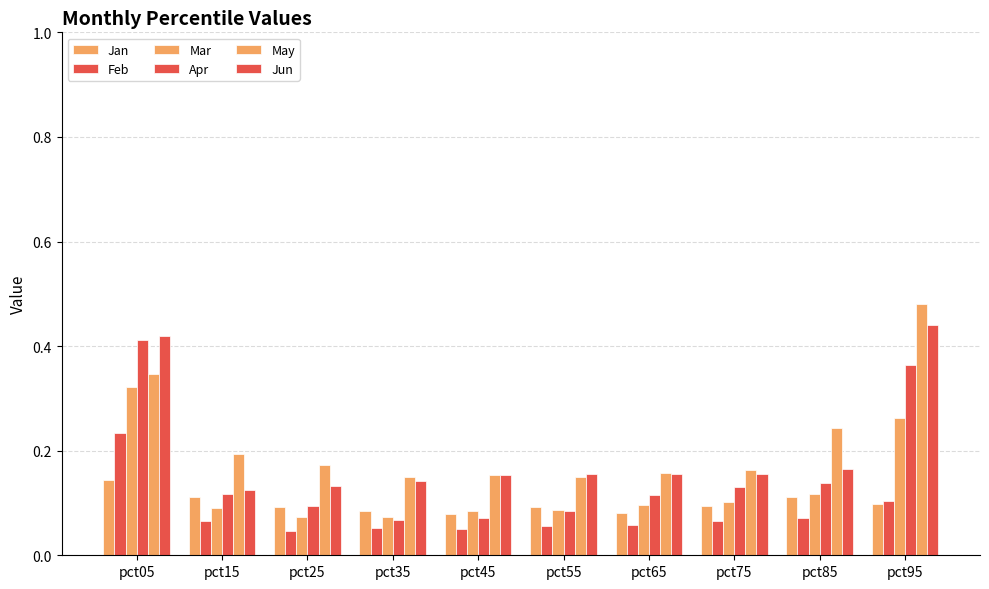

Is it true that Jan equals 0.1 at pct55?

True